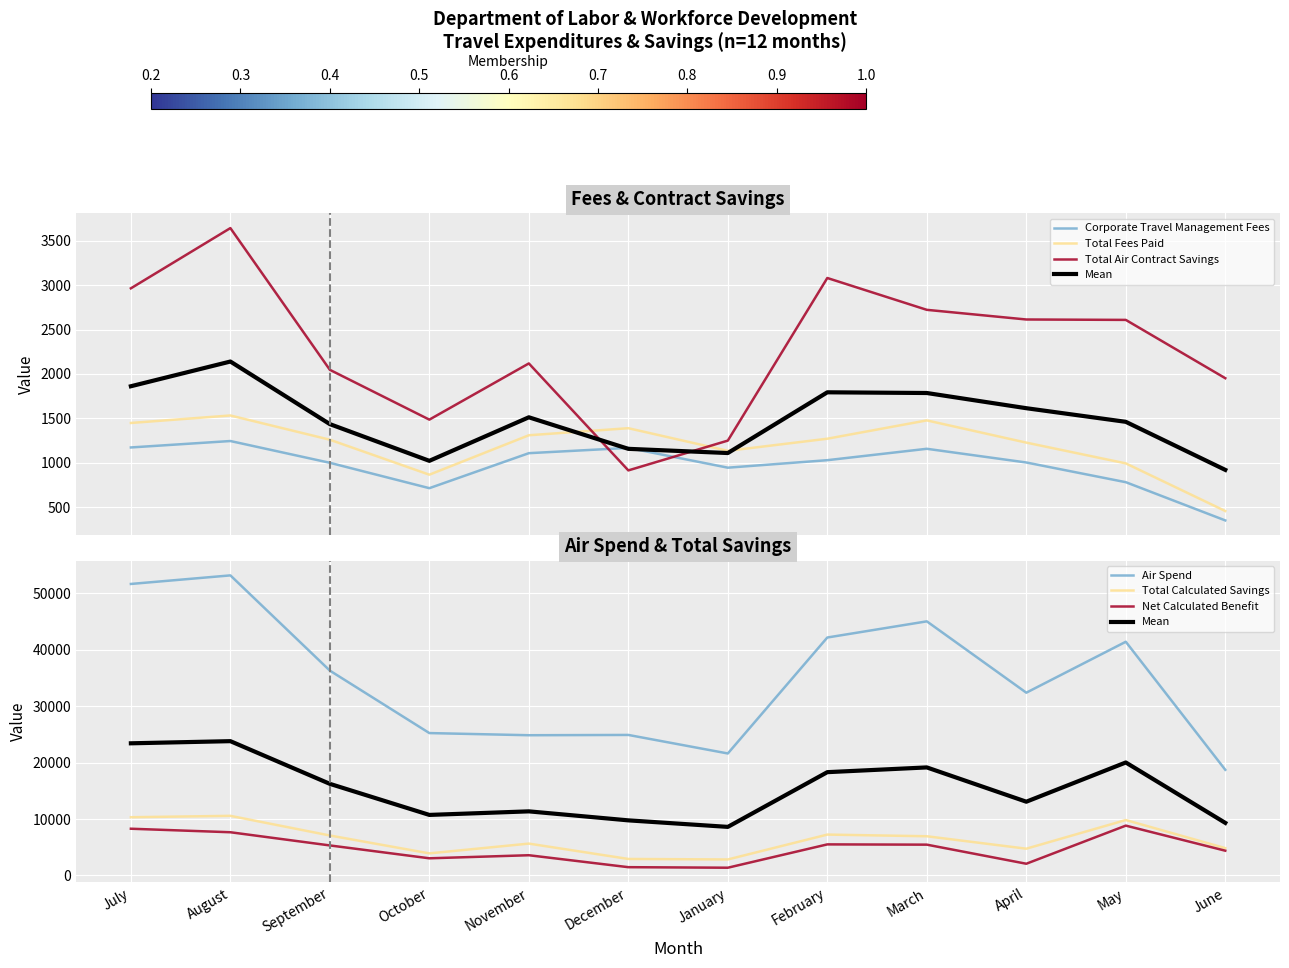

What is the spread (max minus min) of values at December?

23989.8